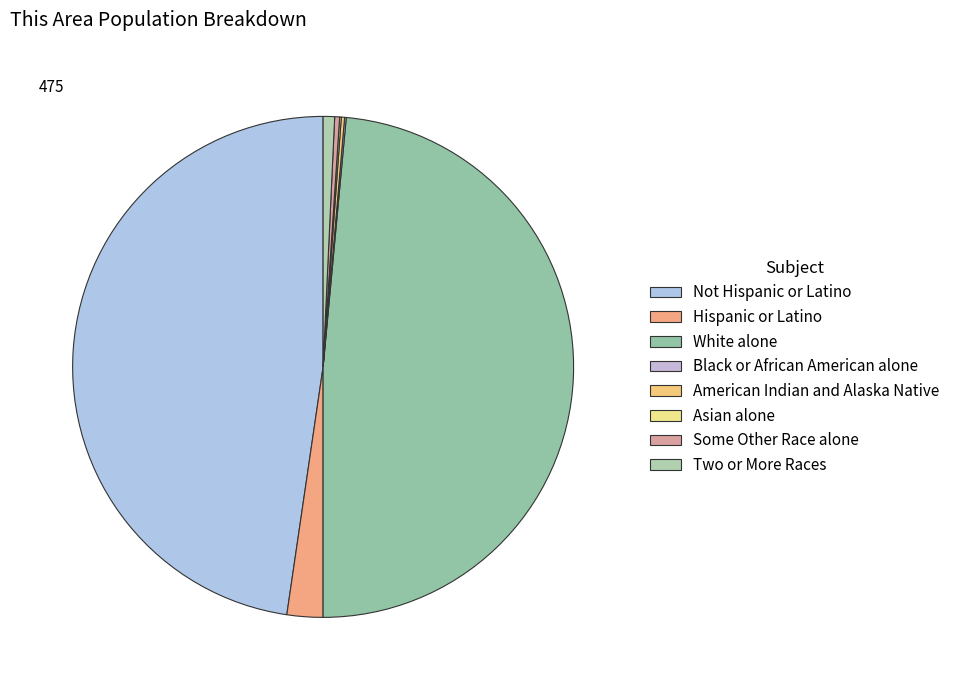

To the nearest percent, what portion does Two or More Races represent?

1%